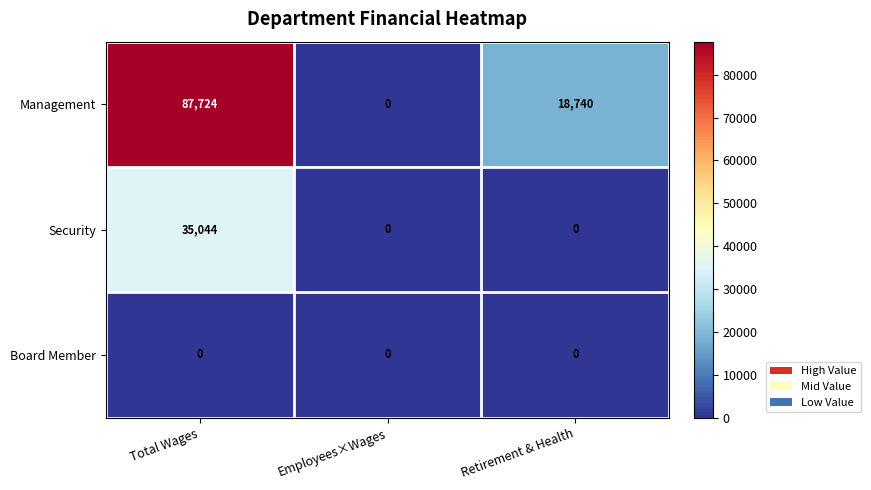

What is the maximum value shown in the chart?

87724